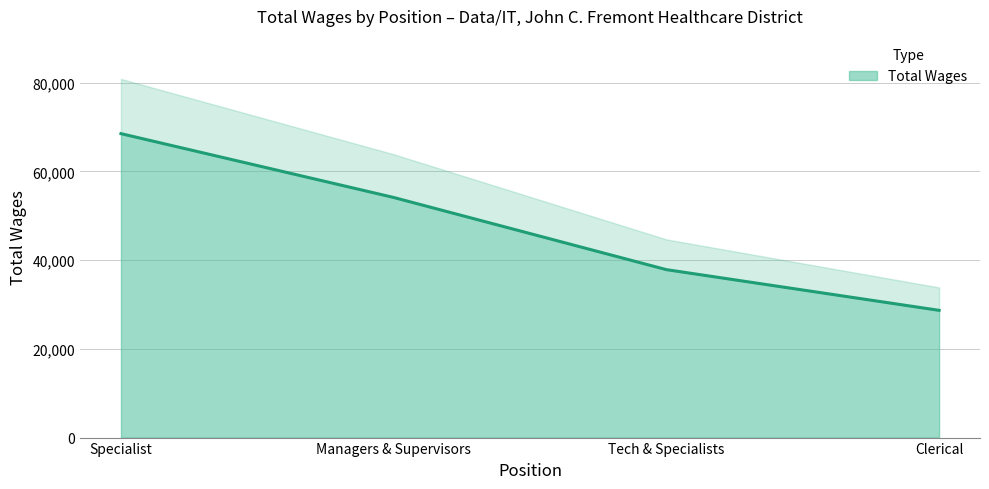

What is the change in value from Tech & Specialists to Clerical?

-9177